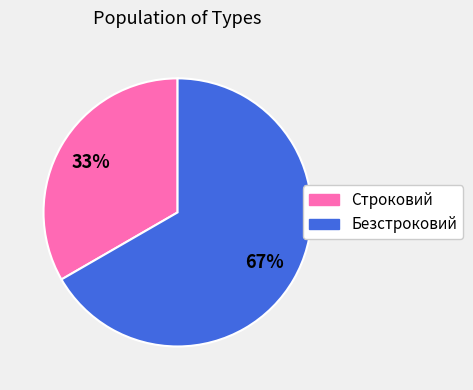

Is Строковий the majority of the pie?

No